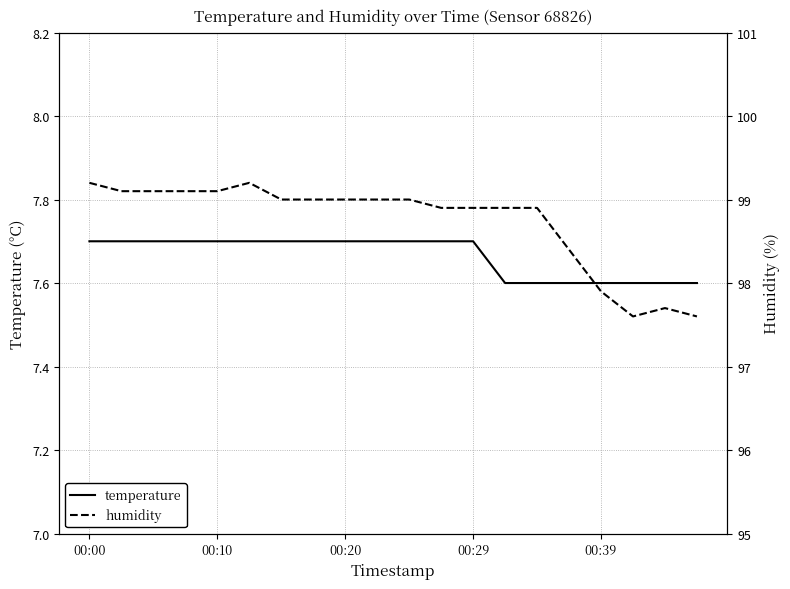

What is the maximum value shown in the chart?

99.2